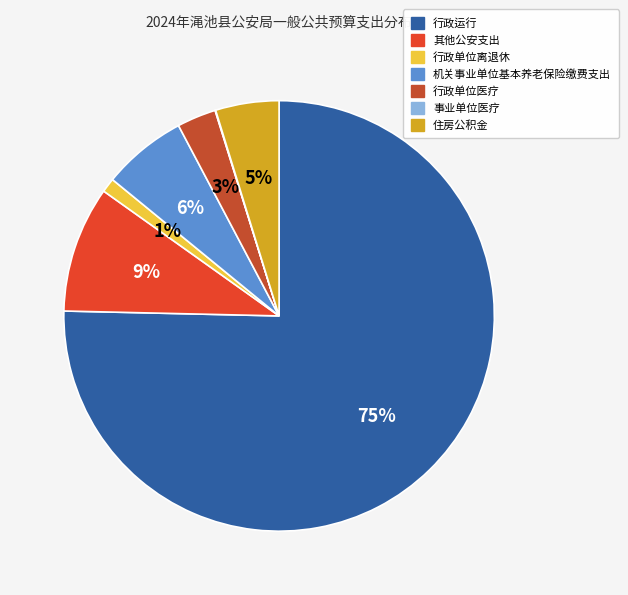

To the nearest percent, what percentage of the pie is 行政单位离退休?

1%